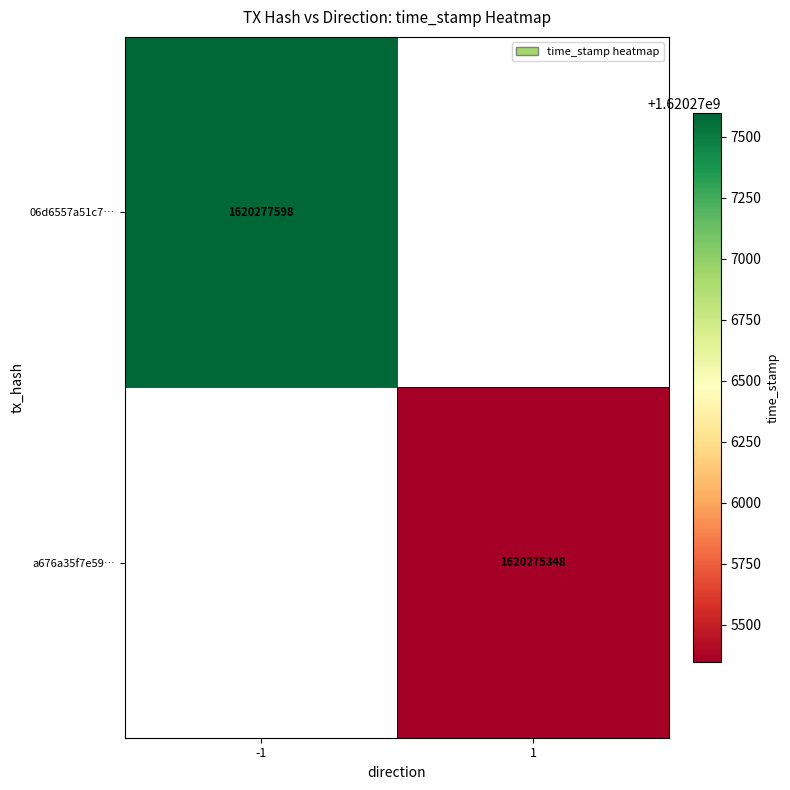

True or false: a676a35f7e59… has a value of 1620275348 at 1.

True